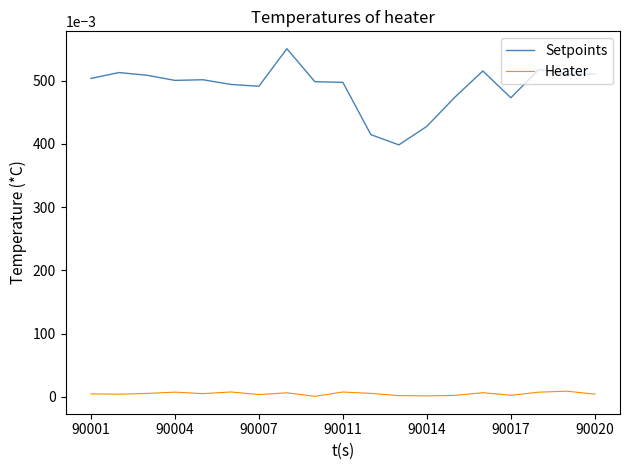

Rank the series by their maximum value, from highest to lowest.

Setpoints, Heater